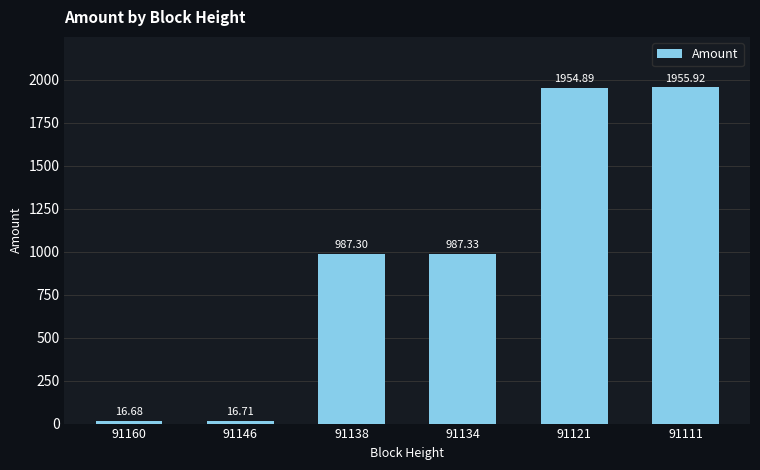

What is the average value?

986.5